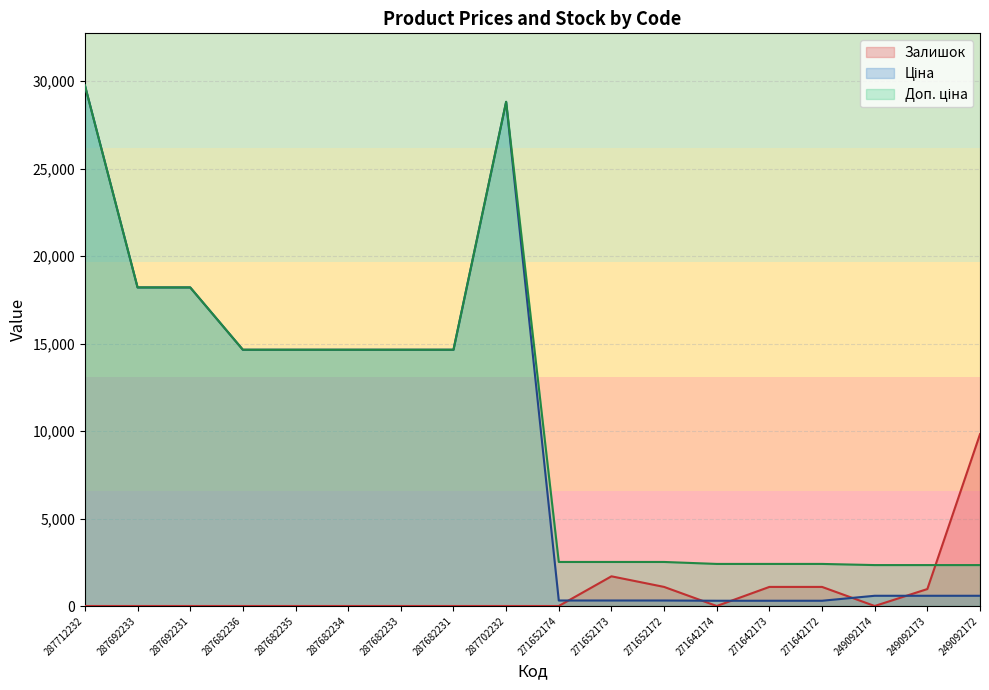

What is the difference between the second highest and second lowest values in the Доп. ціна series?

26482.1